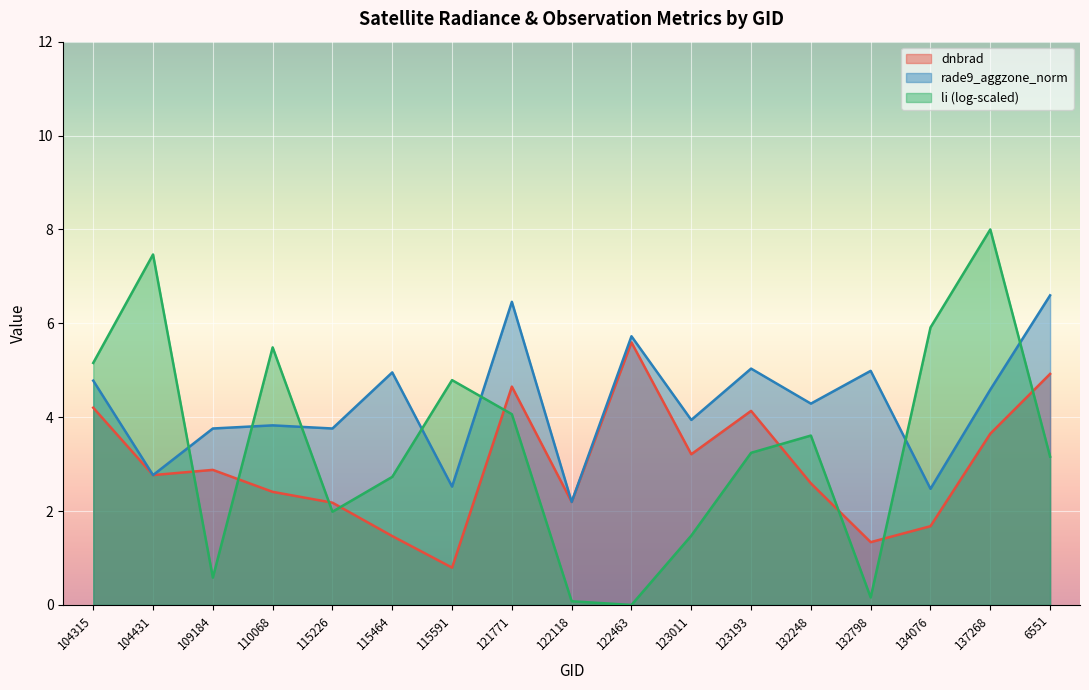

What is the difference between the second highest and minimum values in the rade9_aggzone_norm series?

4.3